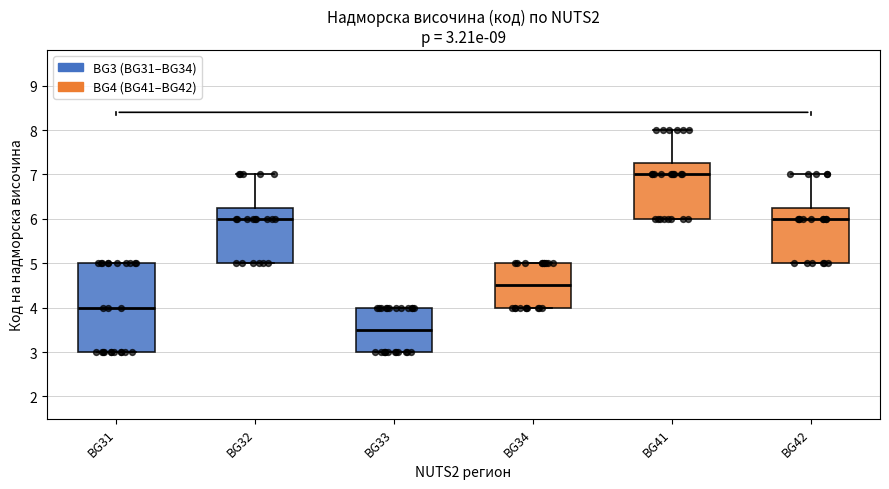

Which box is the tallest, from its lower edge to its upper edge?

BG31